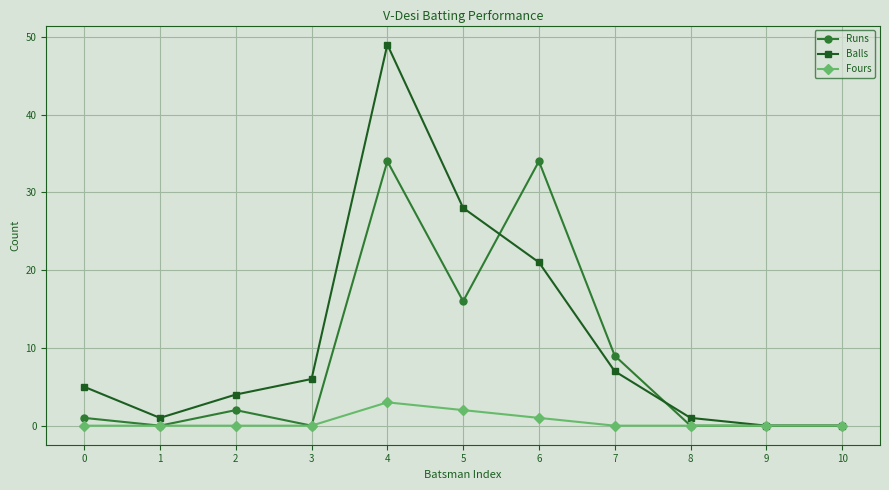

List the series in order of their overall mean, lowest first.

Fours, Runs, Balls